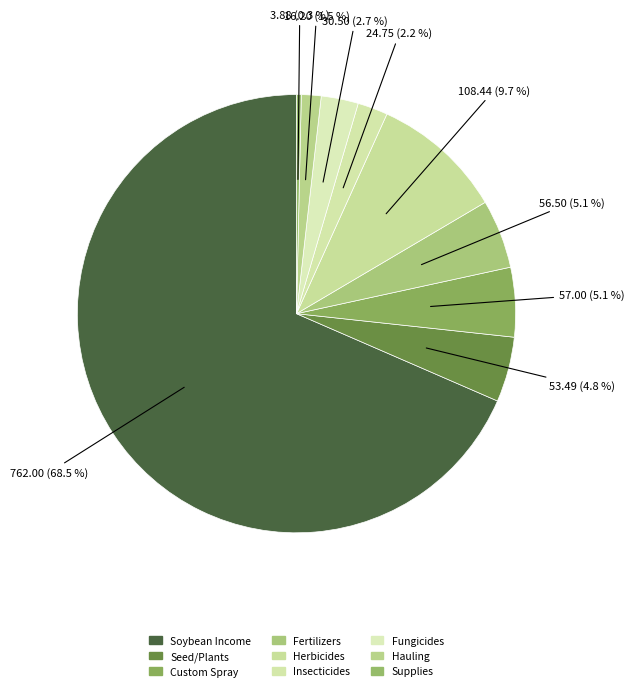

Do Fertilizers and Hauling together represent more than half of the pie?

No